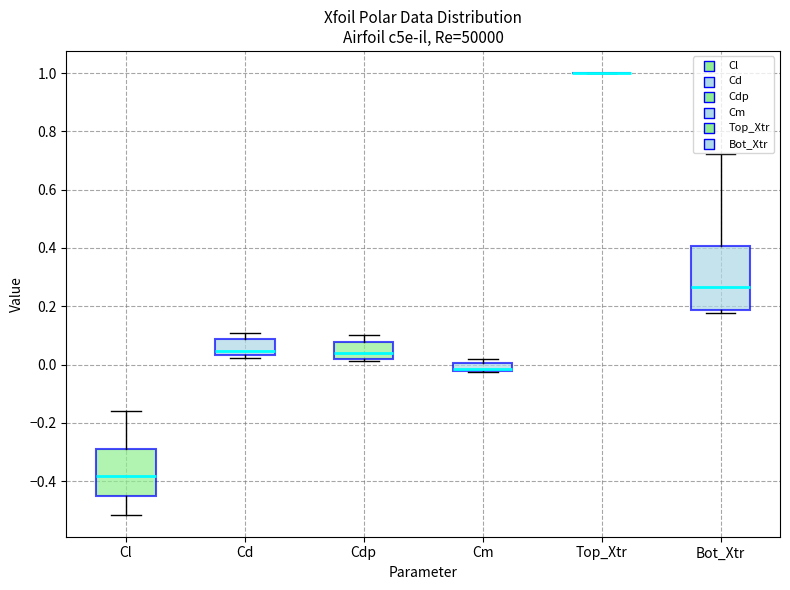

Which box is the tallest, from its lower edge to its upper edge?

Bot_Xtr